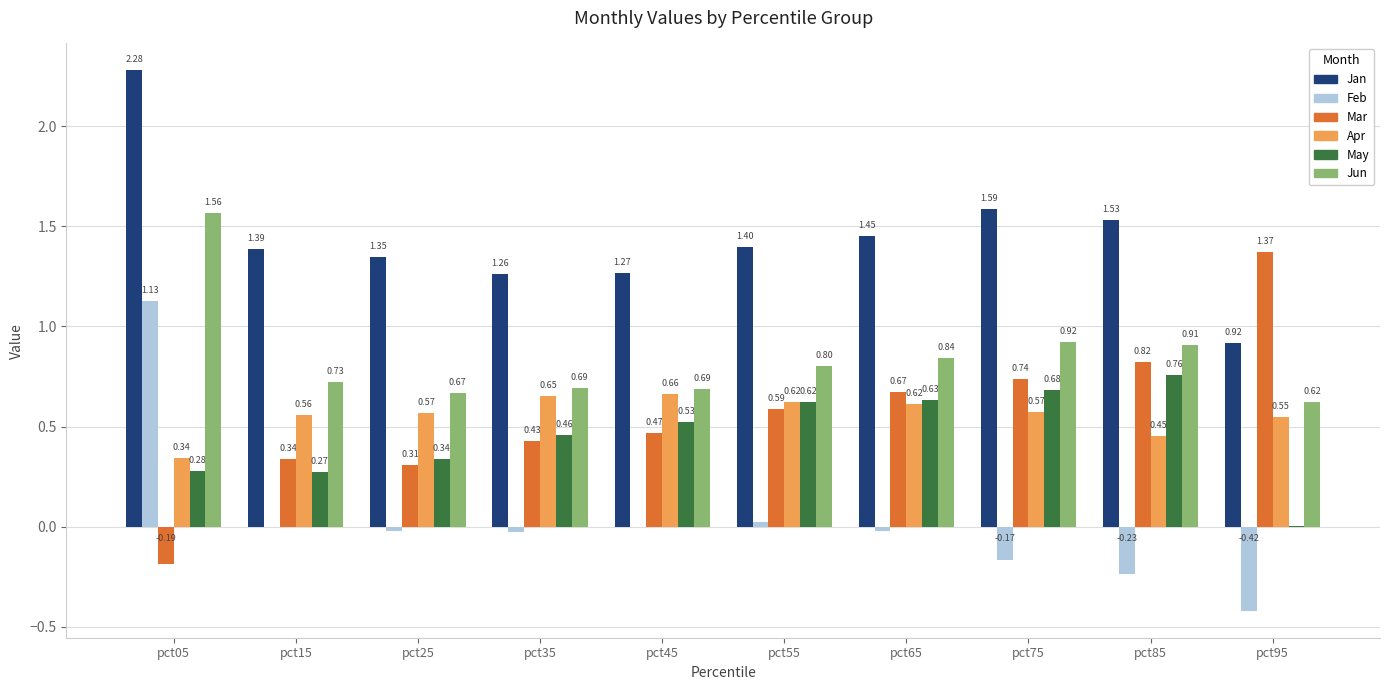

Which series changed the most between pct25 and pct85?

Mar